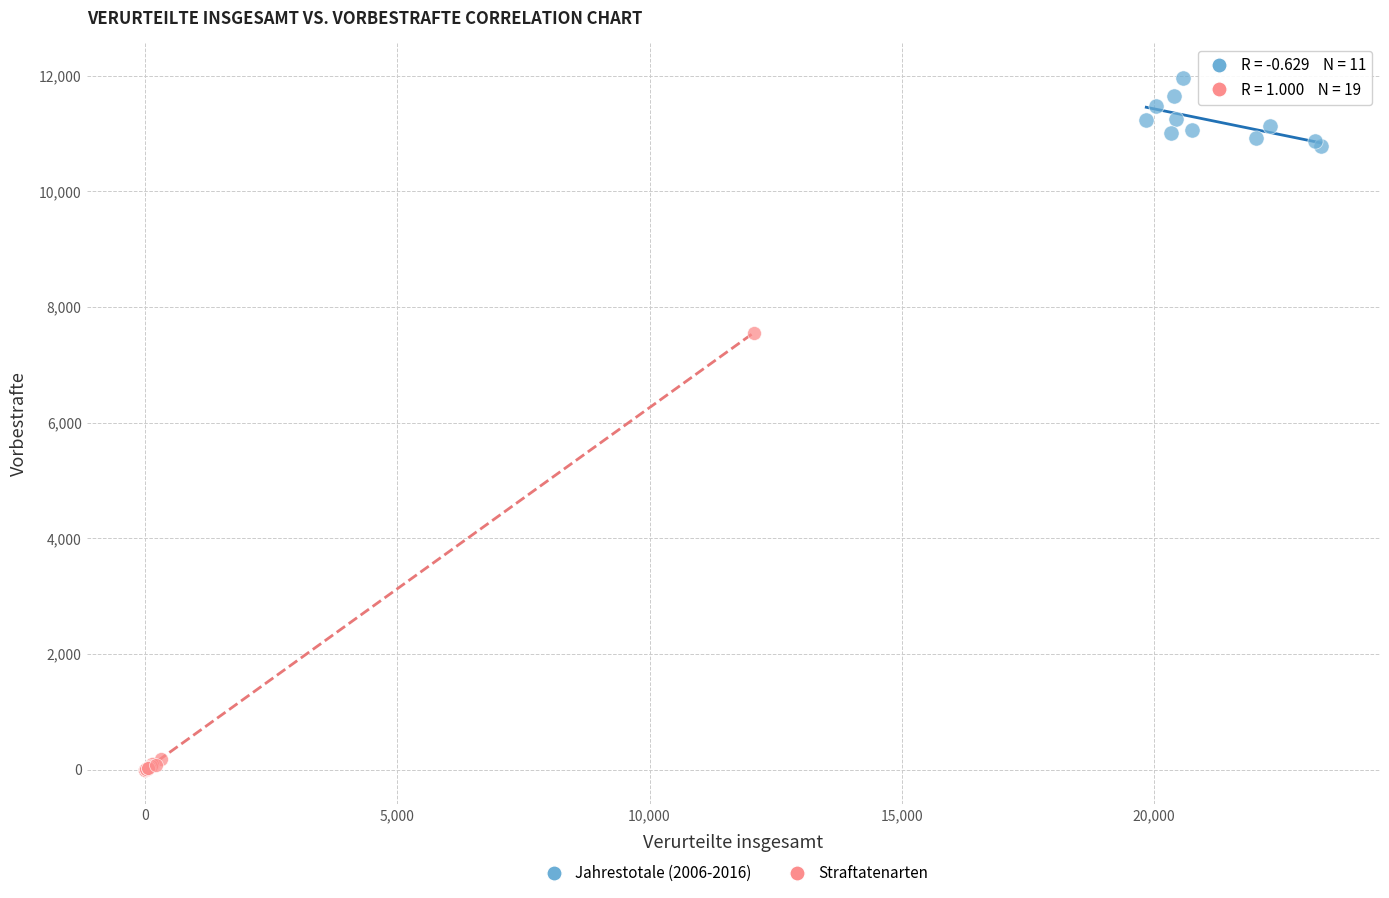

Which series has the largest Y range (max minus min)?

Straftatenarten